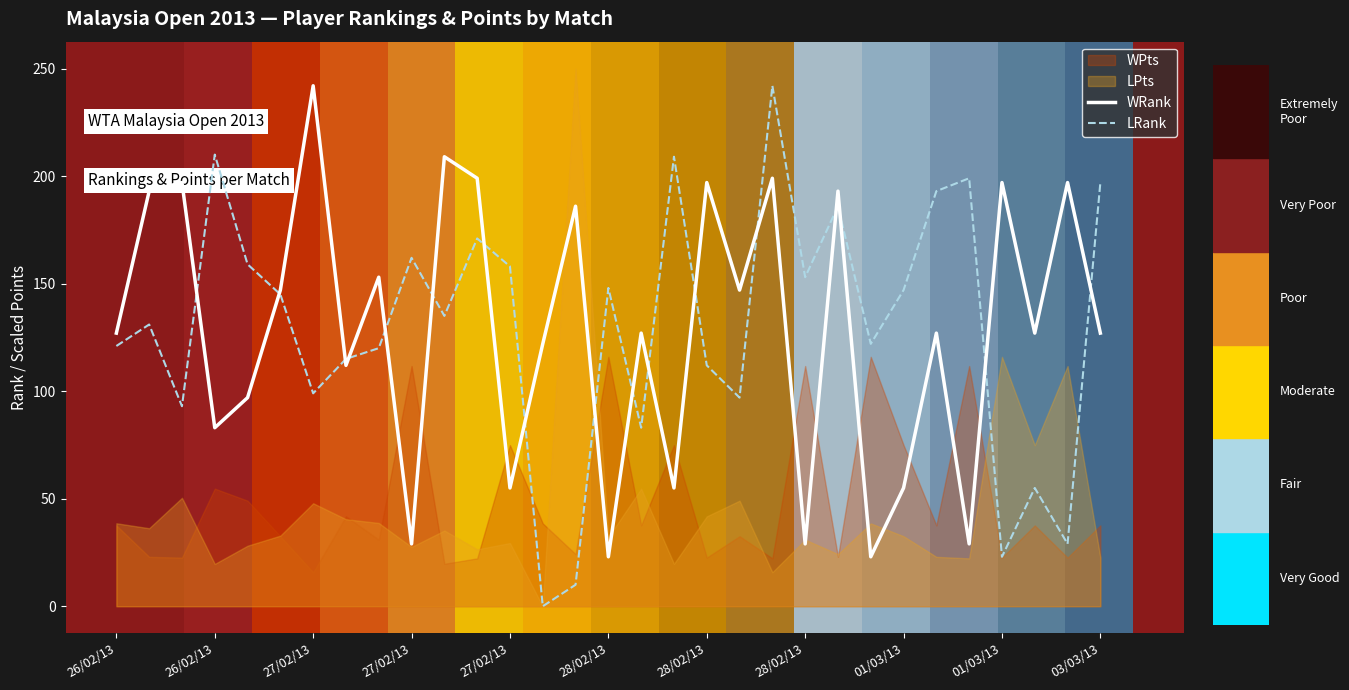

Which series has the largest range (max minus min)?

LRank